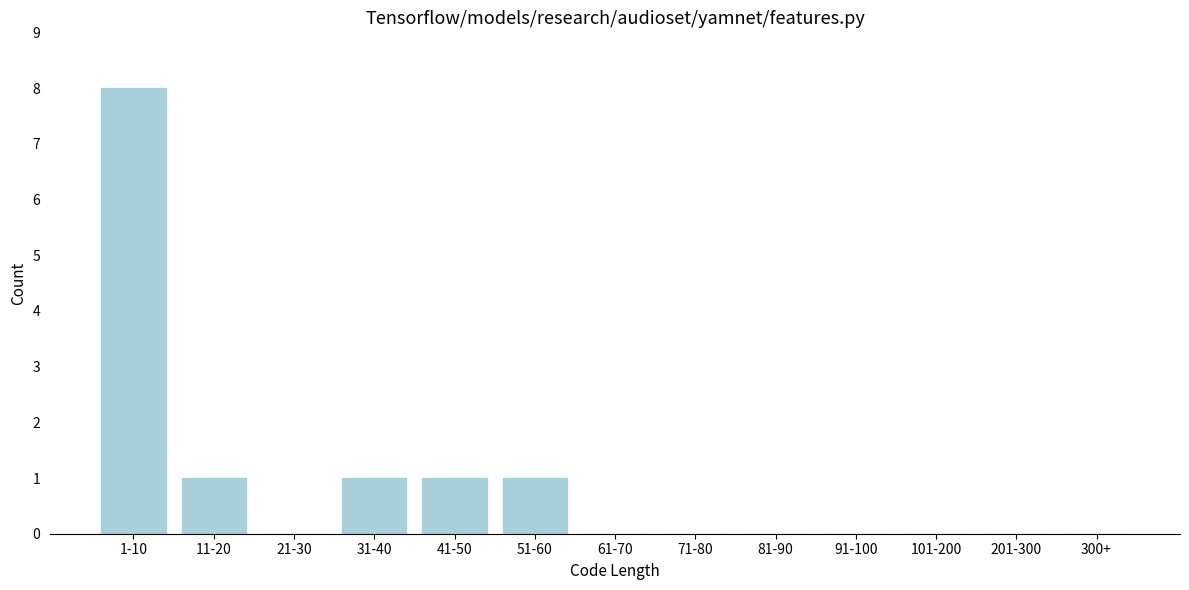

Reading left to right, what are all the values shown in this chart?

1-10=8	11-20=1	21-30=0	31-40=1	41-50=1	51-60=1	61-70=0	71-80=0	81-90=0	91-100=0	101-200=0	201-300=0	300+=0